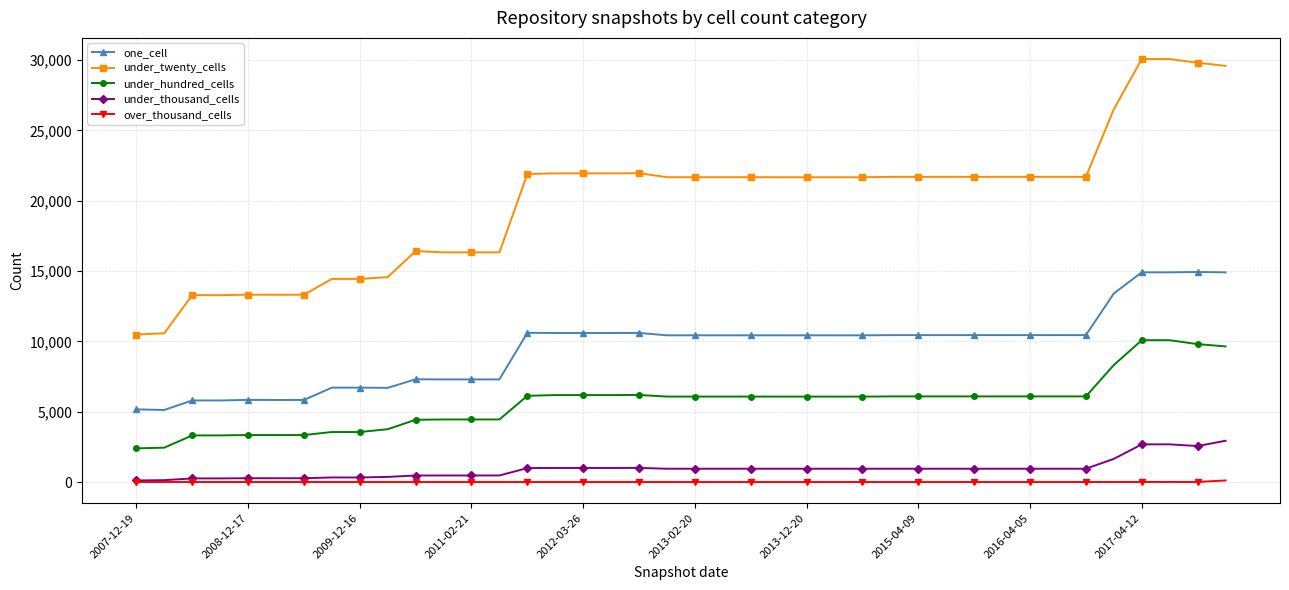

True or false: one_cell has more than 2 interior local peaks.

True